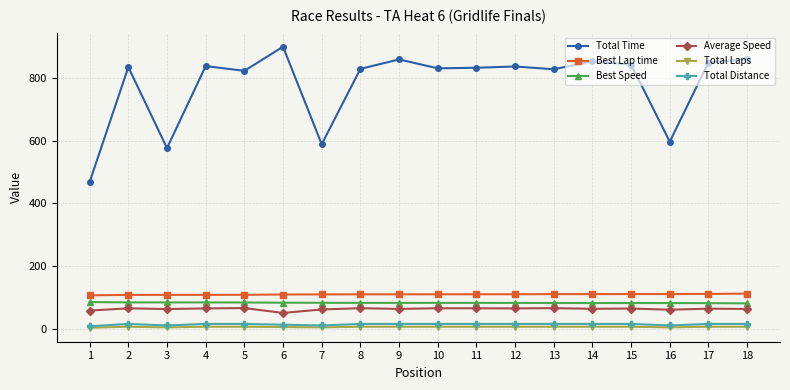

Which series has the largest total across all categories?

Total Time